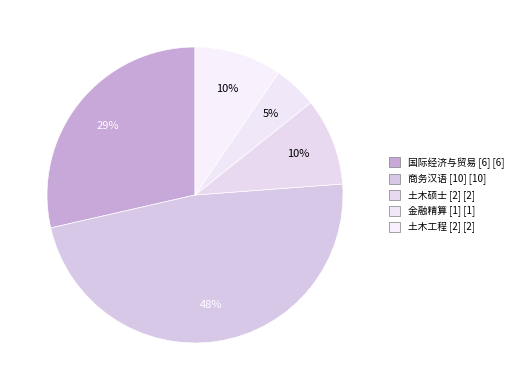

Does 土木硕士 [2] represent more than half of the total?

No